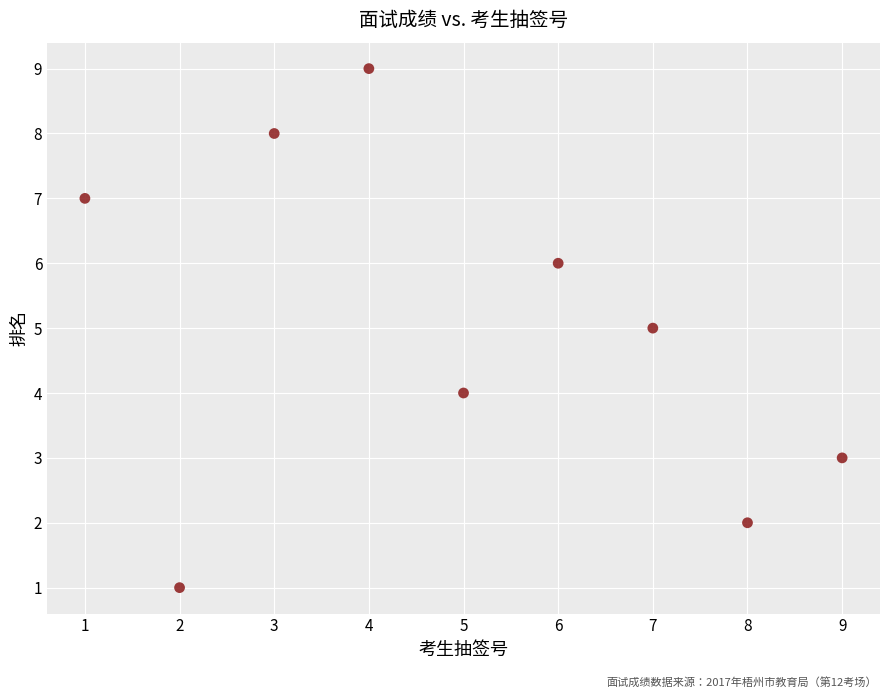

What is the average Y value?

5